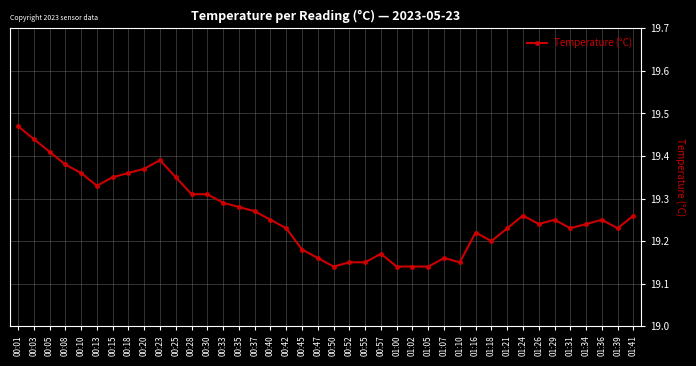

Which has a higher value, 00:23 or 01:18?

00:23